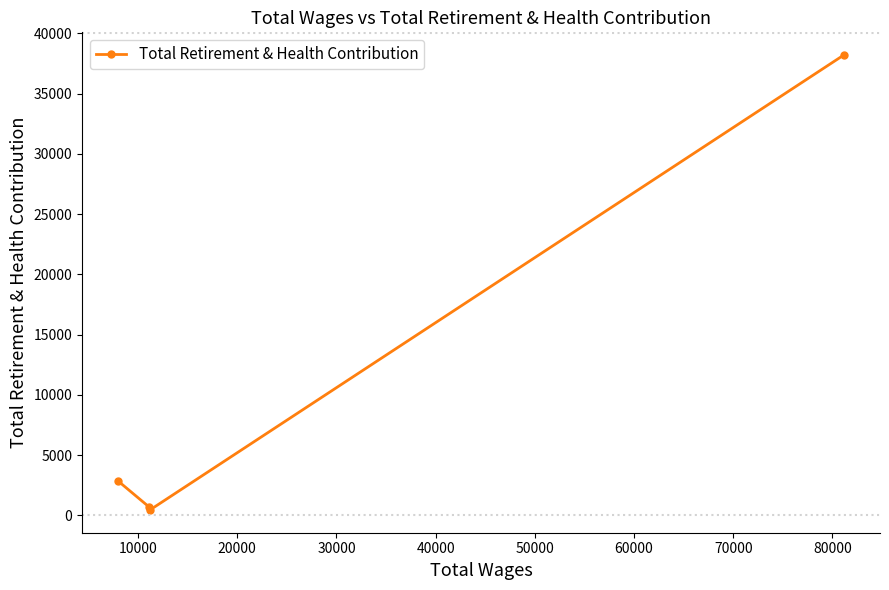

What is the greatest value displayed?

38198